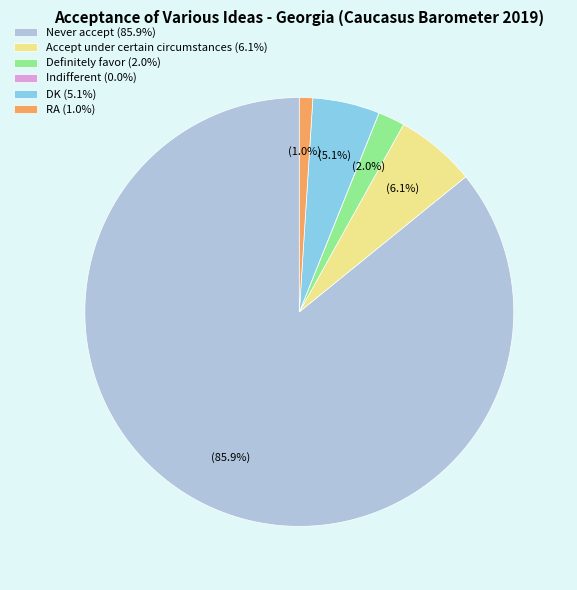

To the nearest percent, what is the average slice percentage?

17%